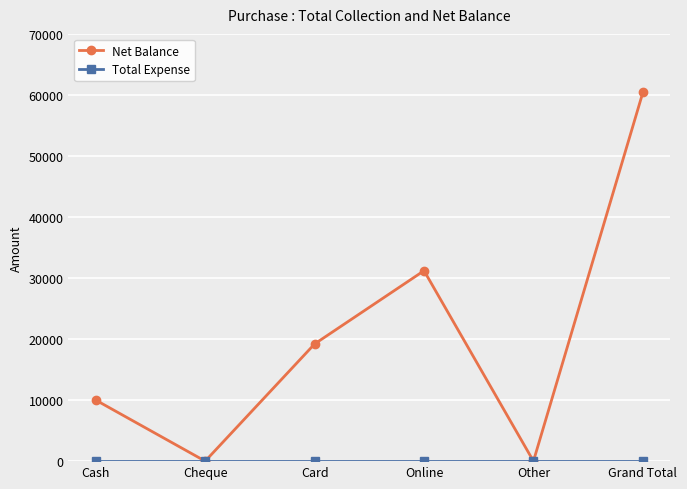

At how many categories does at least one series exceed 23635?

2